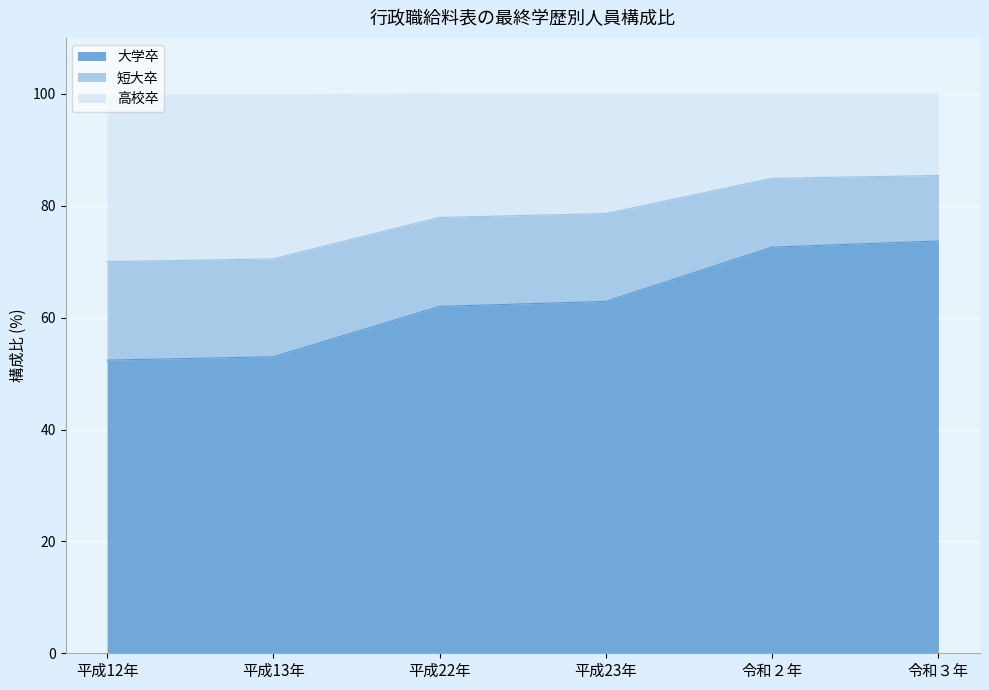

Which label corresponds to the smallest value in the chart?

平成12年